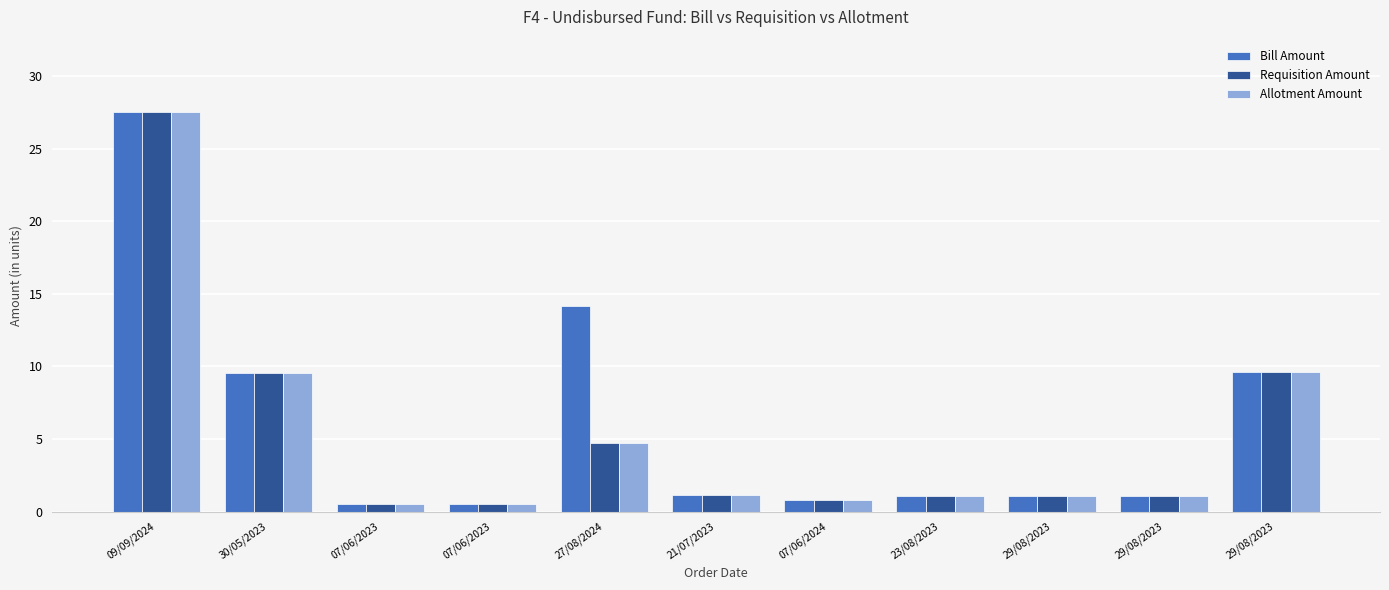

What is the maximum value for Bill Amount?

27.6